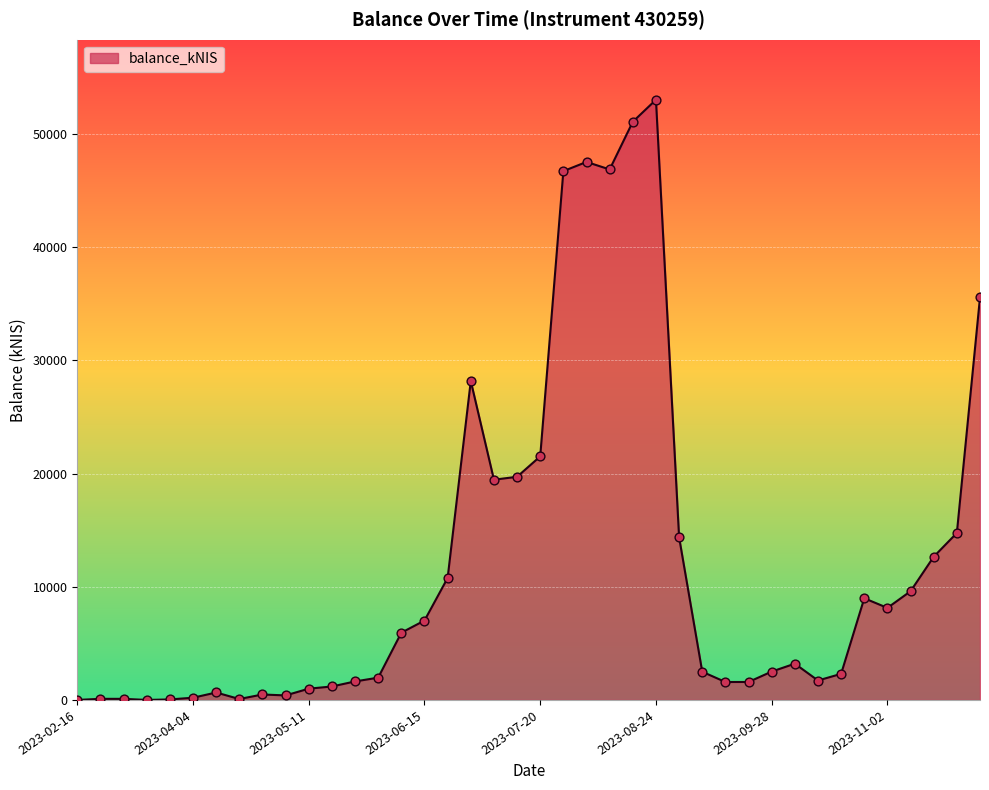

What is the difference between the maximum and minimum values?

53032.0